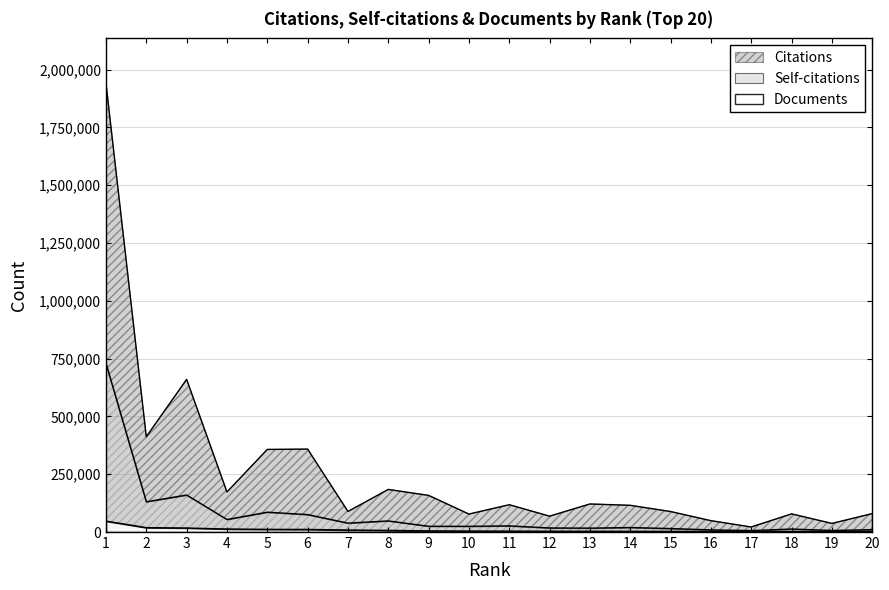

Does the chart display data point markers on the line(s)?

No